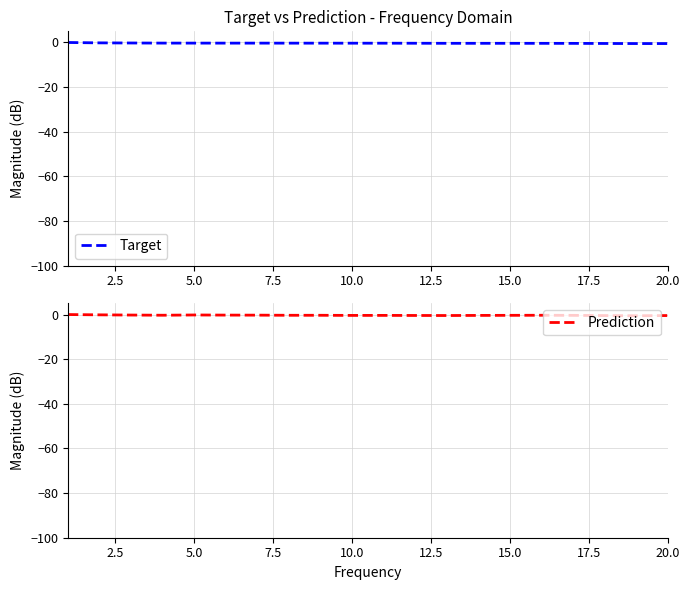

List the series in order of their peak value, highest first.

Target, Prediction